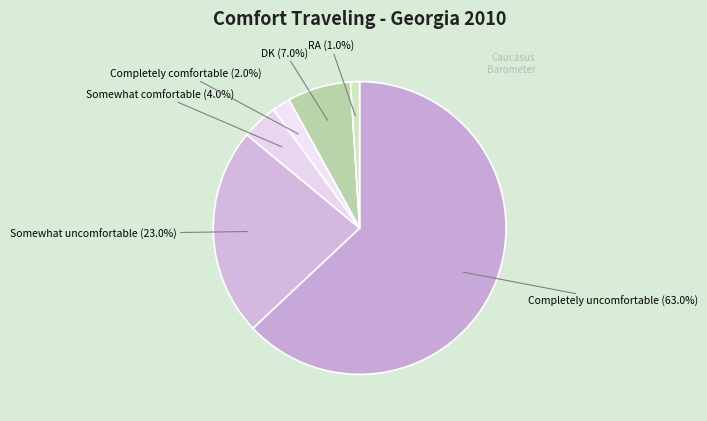

How many slices are in this pie chart?

6